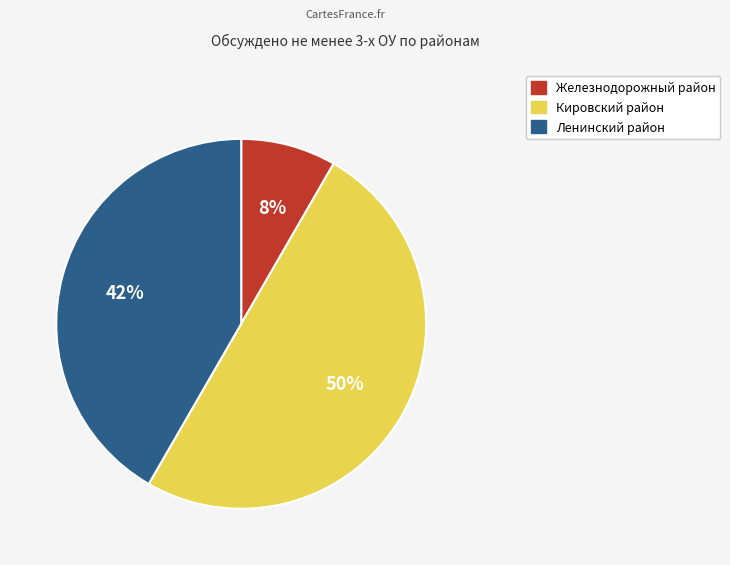

Which has a higher value, Ленинский район or Кировский район?

Кировский район